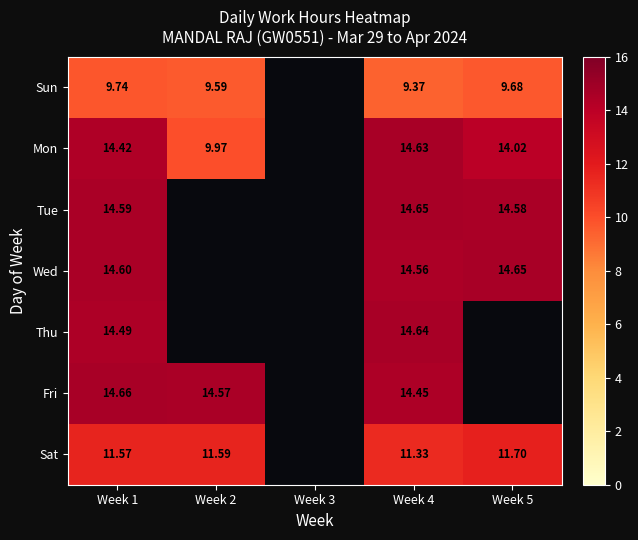

What is the total value across all series at Week 1?

94.1